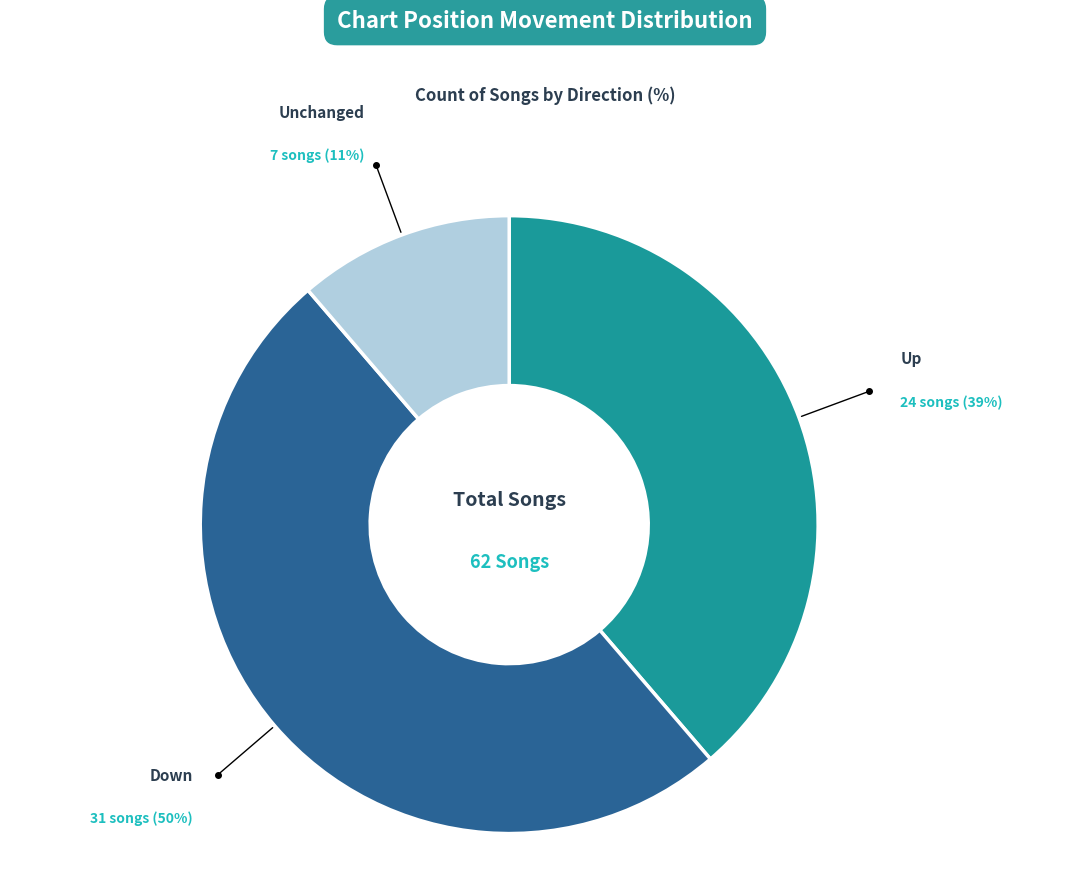

To the nearest percent, what is the difference between the largest and smallest slice percentages?

39%